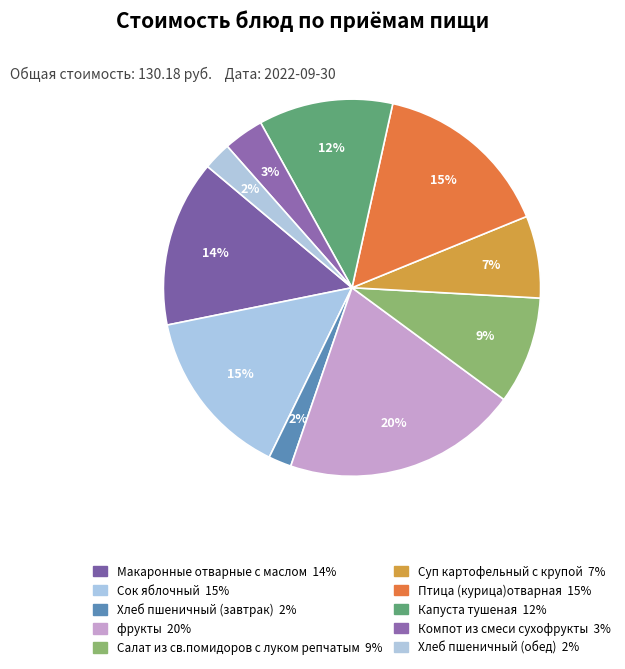

How many segments does this pie chart have?

10